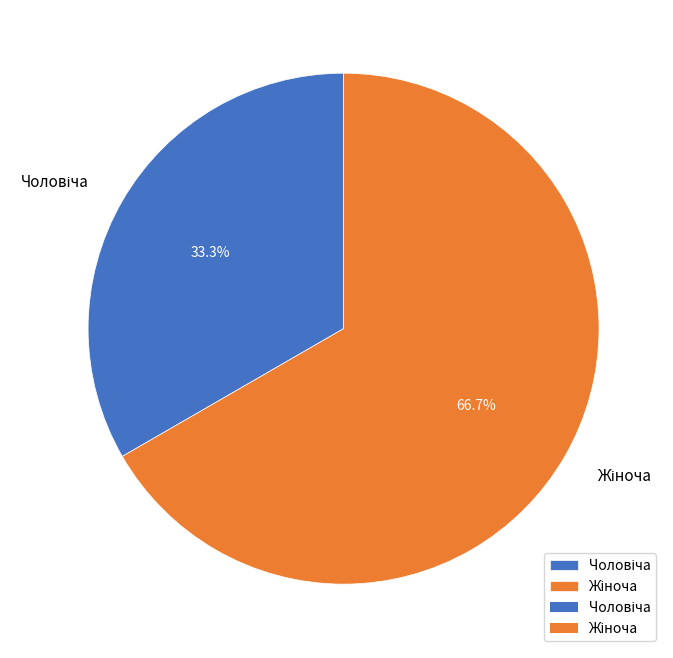

Count the number of slices in the pie.

2